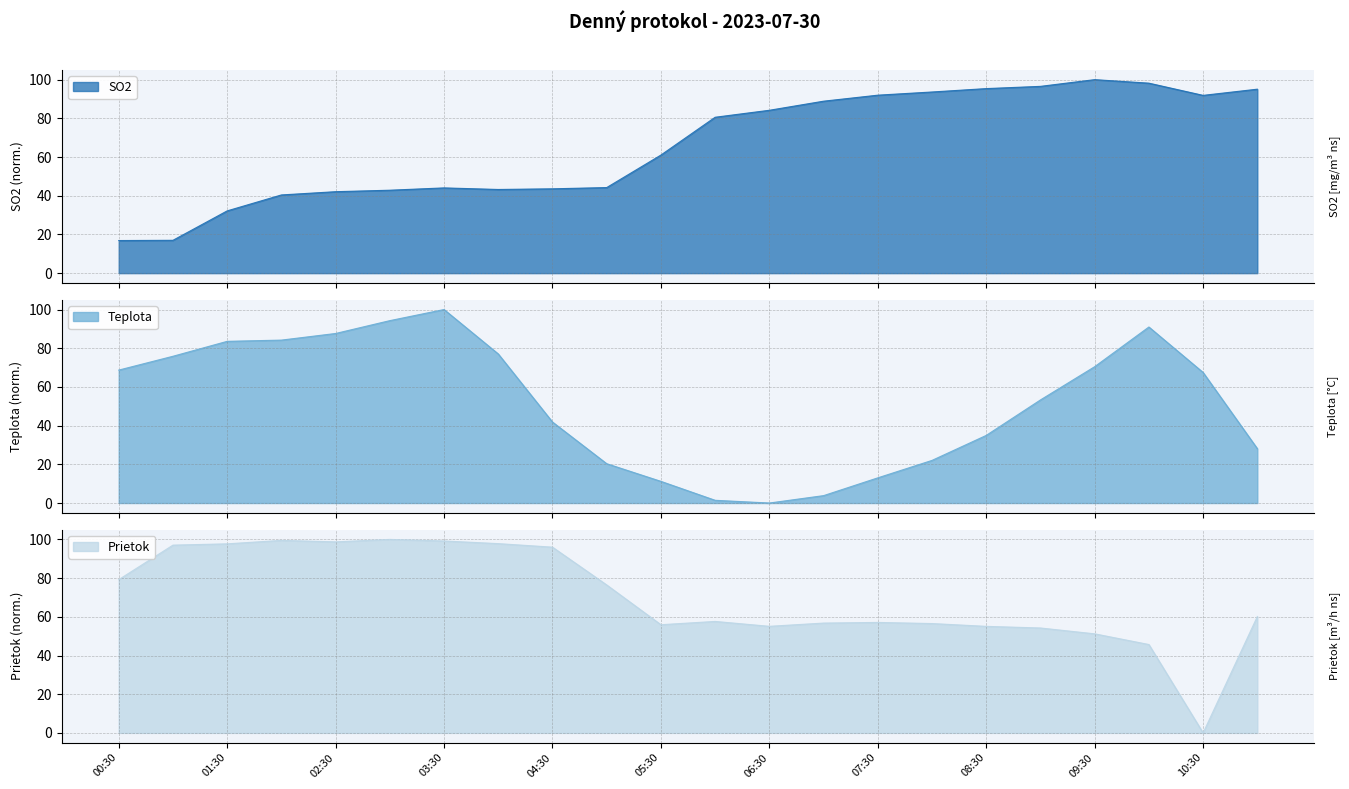

What is the difference between the Prietok values at 02:00 and 00:30?

20.3